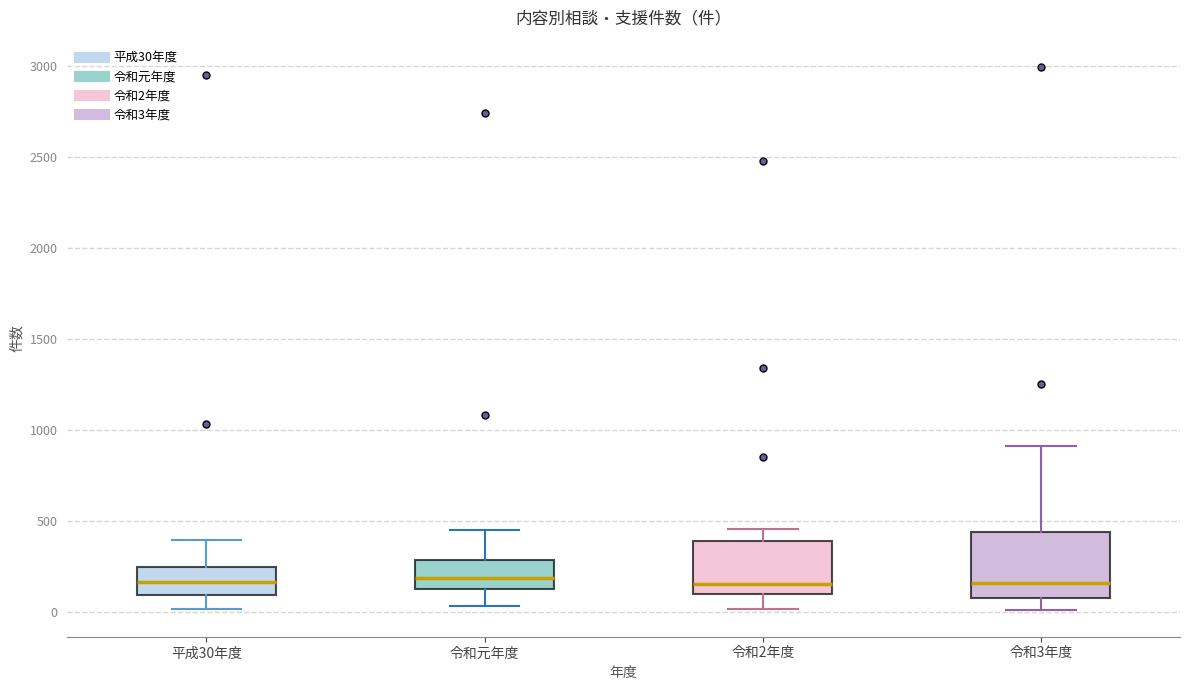

Reading left to right, transcribe this box plot: for each box, give where its median line is, the range the box spans, and where its two whiskers end, as read against the y-axis. The values are not printed on the chart, so give them approximately, as read against the axis.

平成30年度: median 150, box 100 to 250, whiskers 0 to 400
令和元年度: median 200, box 150 to 300, whiskers 50 to 450
令和2年度: median 150, box 100 to 400, whiskers 0 to 450
令和3年度: median 150, box 100 to 450, whiskers 0 to 900